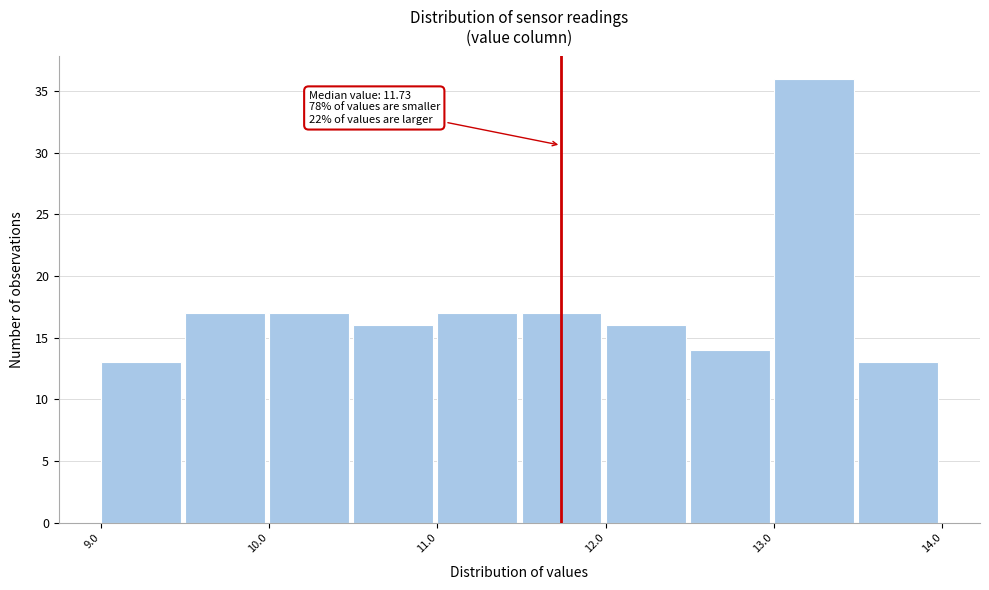

Which range on the x-axis has the tallest bar?

13.0 to 13.5